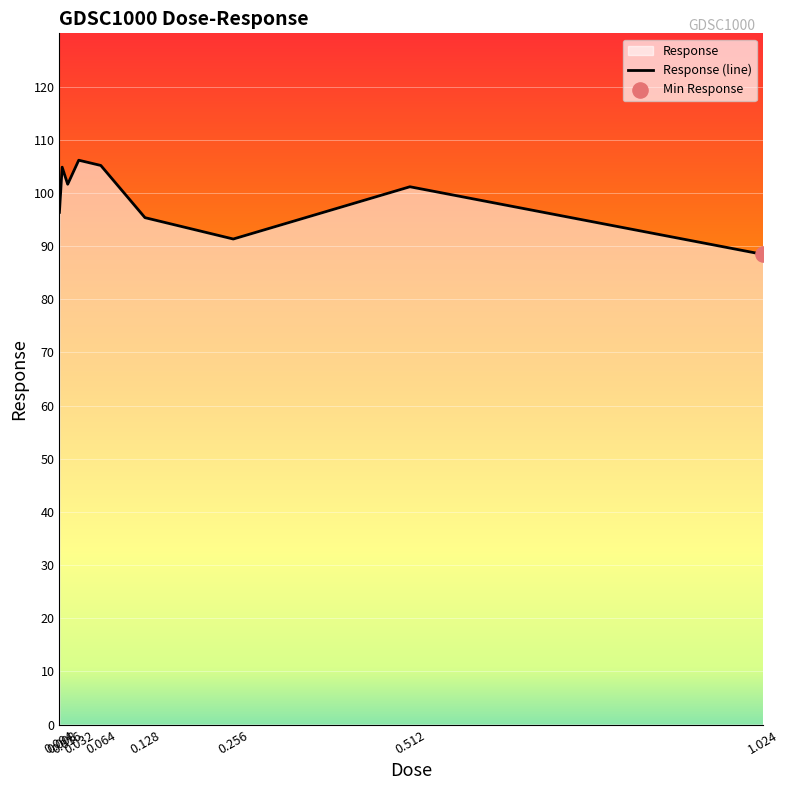

Approximately how many times larger is the value at 0.004 compared to 0.256?

1.1